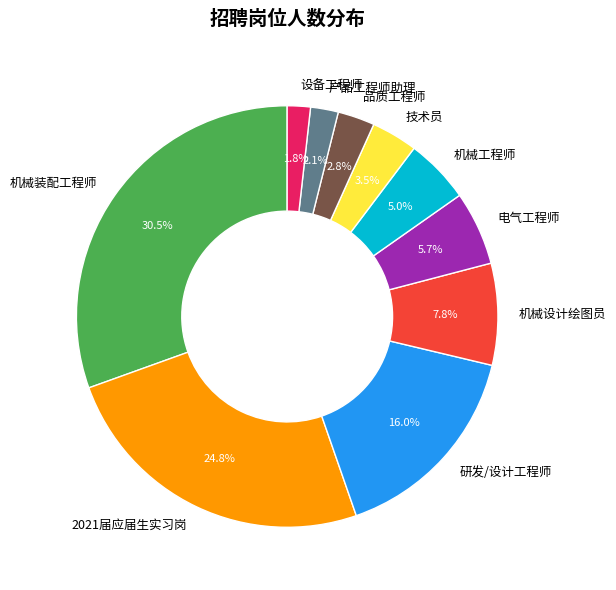

What is the ratio of the value at 设备工程师 to the value at 技术员?

0.5